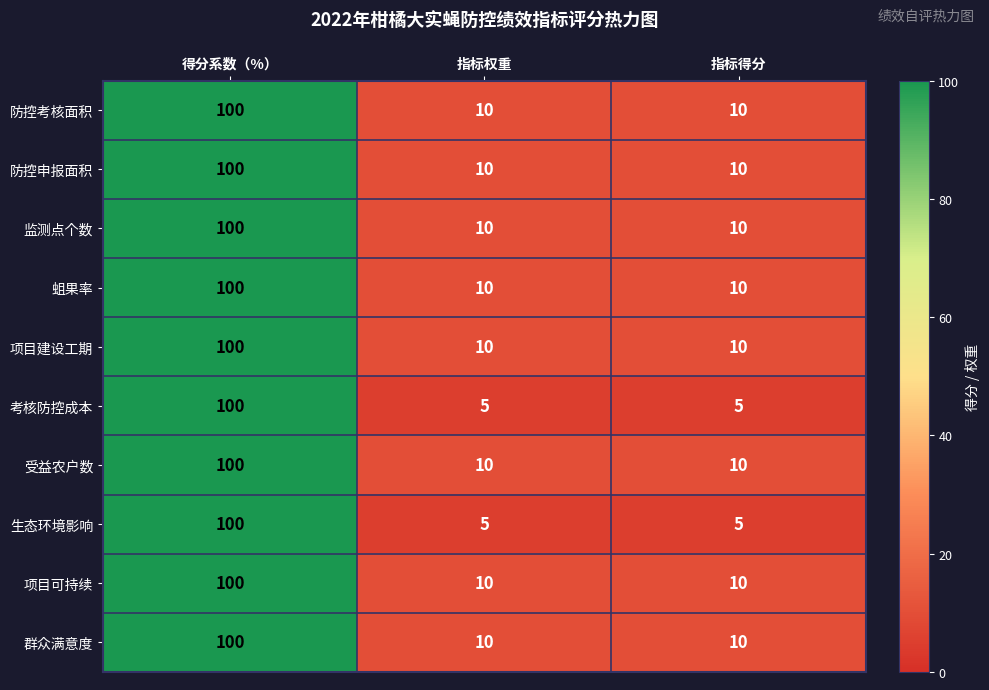

What is the total value across all series at 指标得分?

90